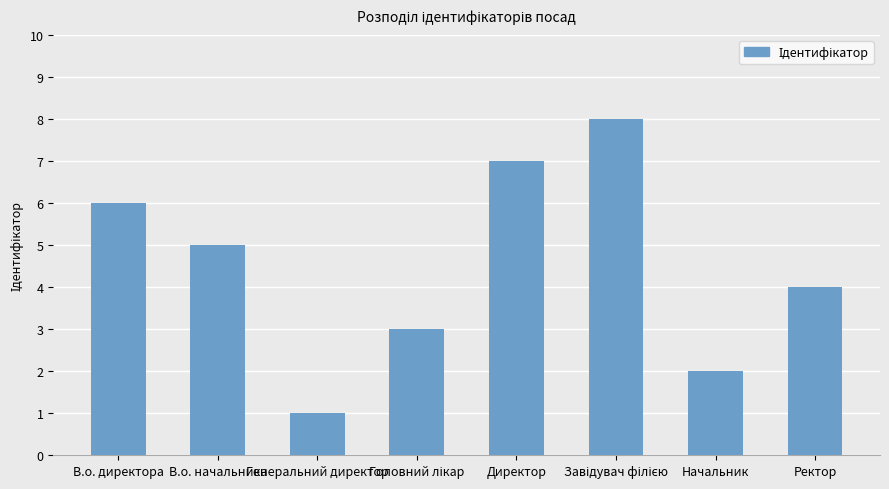

What is the sum of the values at Директор and В.о. начальника?

12